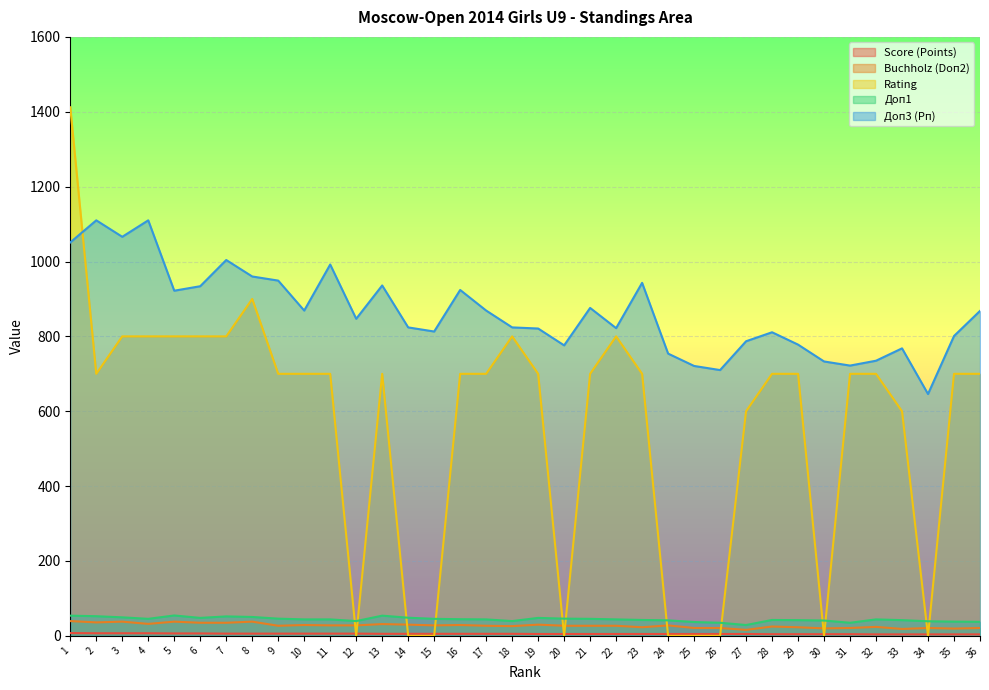

What is the maximum value for Доп3 (Рп)?

1110.0